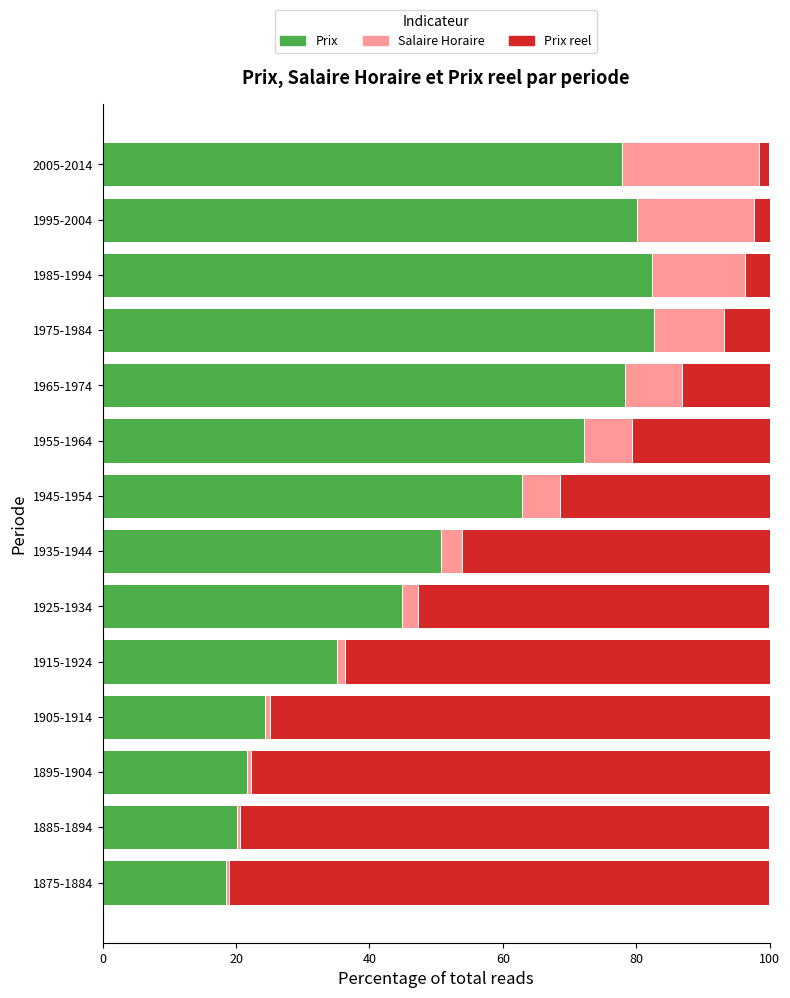

What is the difference between the maximum and minimum values in the Prix series?

64.1